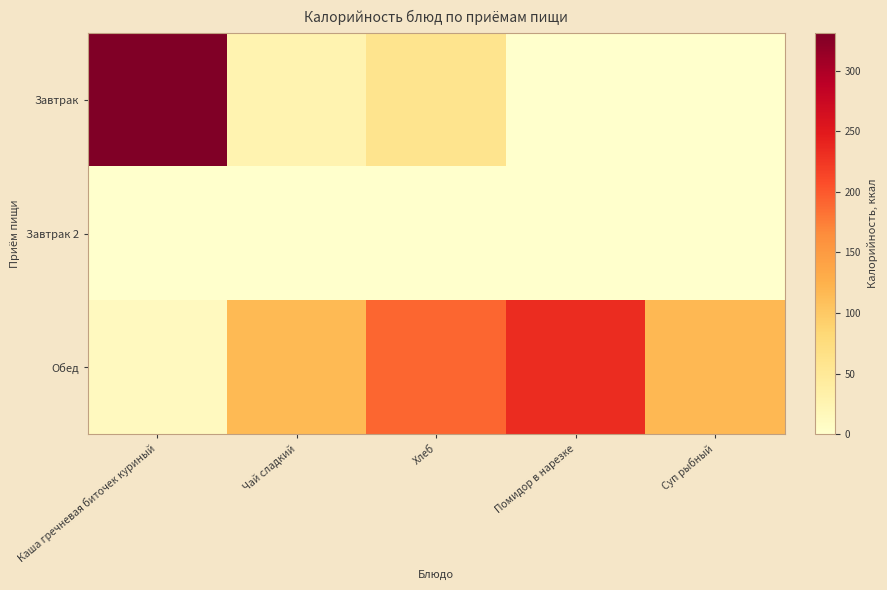

At how many categories does at least one series exceed 200?

2